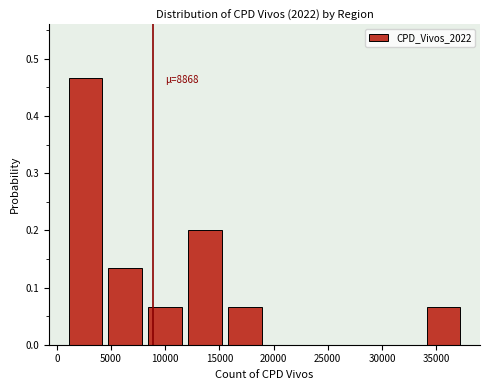

Over which range of the x-axis is the bar tallest?

1000 to 4500